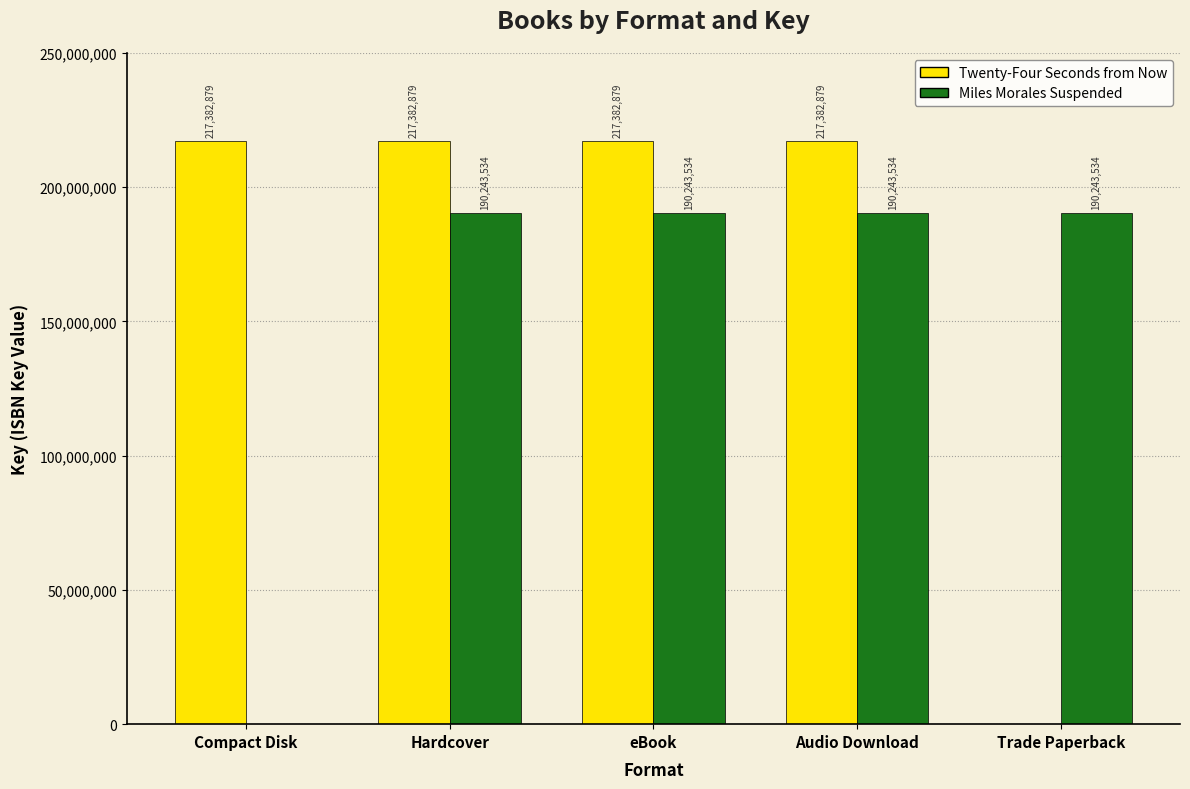

Which series changed the most between Compact Disk and Audio Download?

Miles Morales Suspended